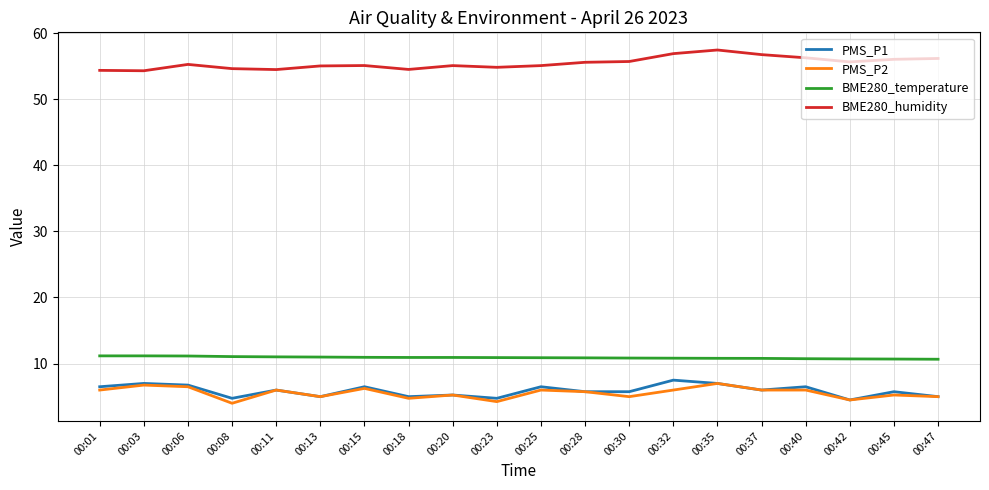

Which series has the largest total across all categories?

BME280_humidity